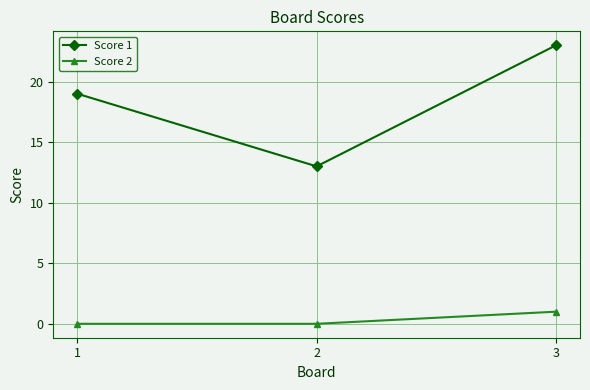

The Score 1 series shows 18 at 2. True or false?

False